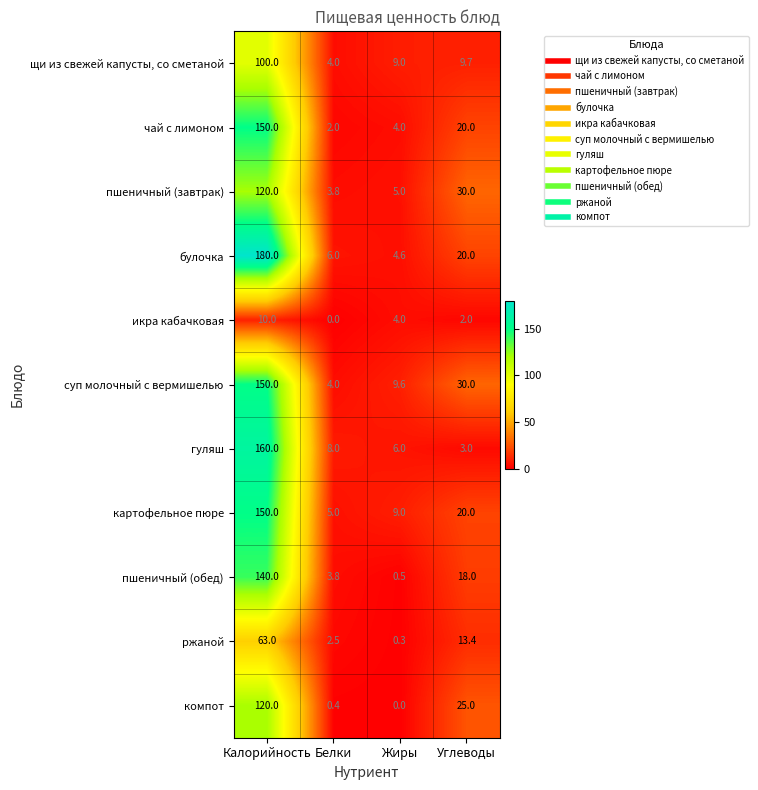

What is the difference between the компот values at Калорийность and Углеводы?

95.0